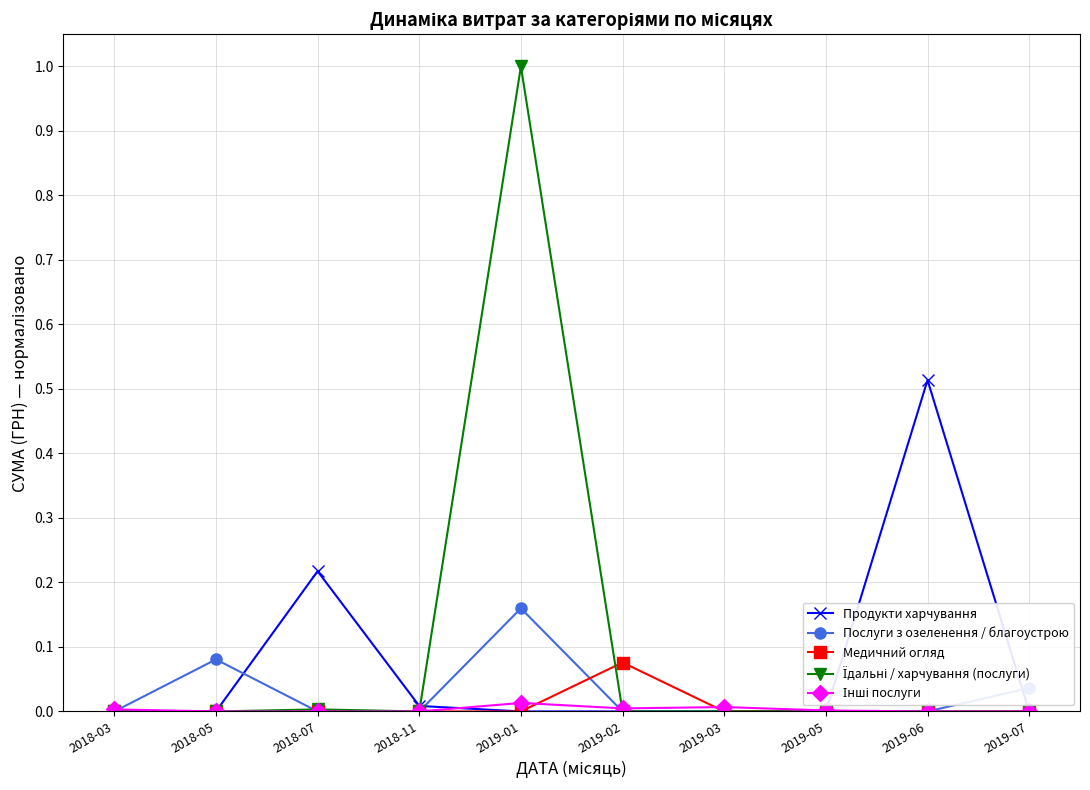

Is it true that Послуги з озеленення / благоустрою equals 0.0 at 2018-11?

True